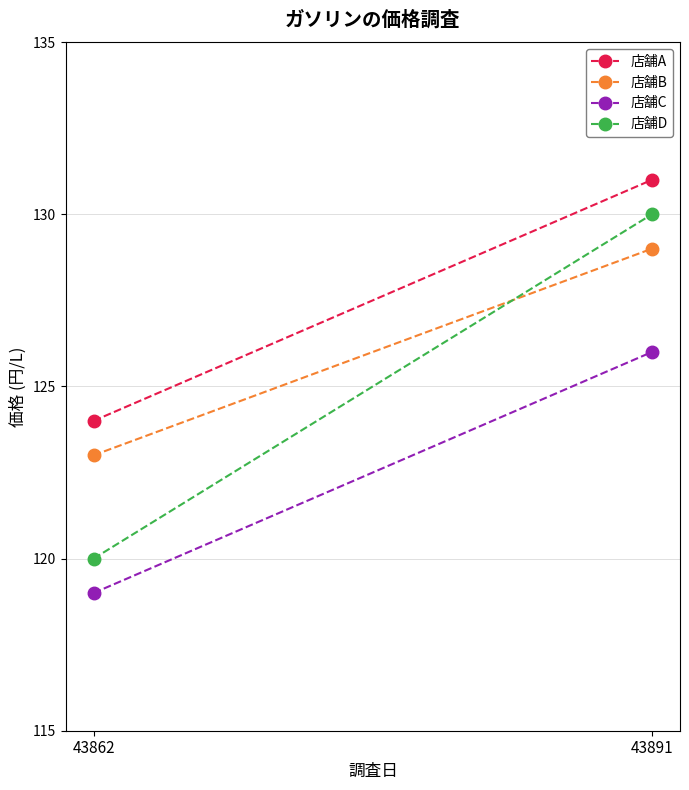

What is the value of the 店舗B point at the 2nd from the left?

129